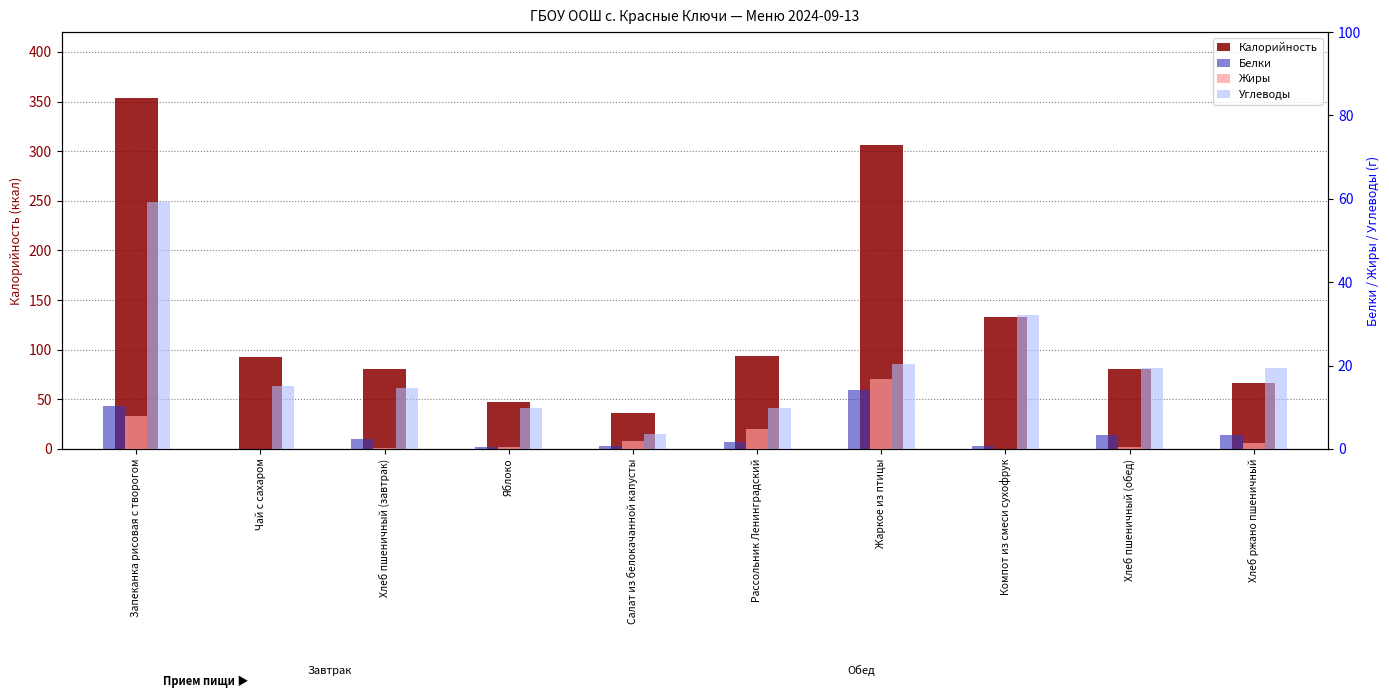

How many distinct data groups are displayed?

4